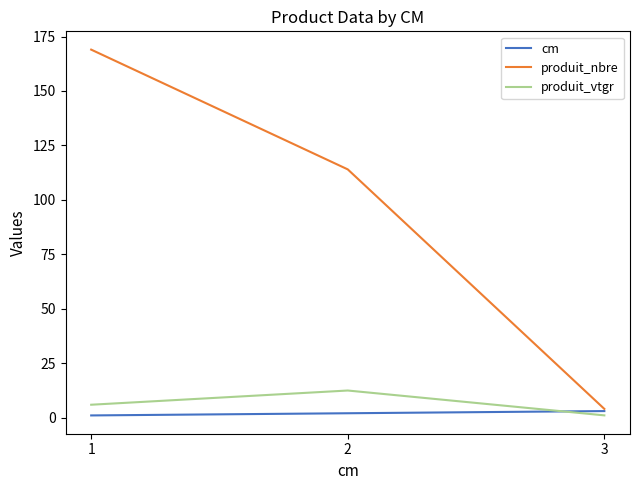

Is it true that produit_nbre equals 114.0 at 2?

True